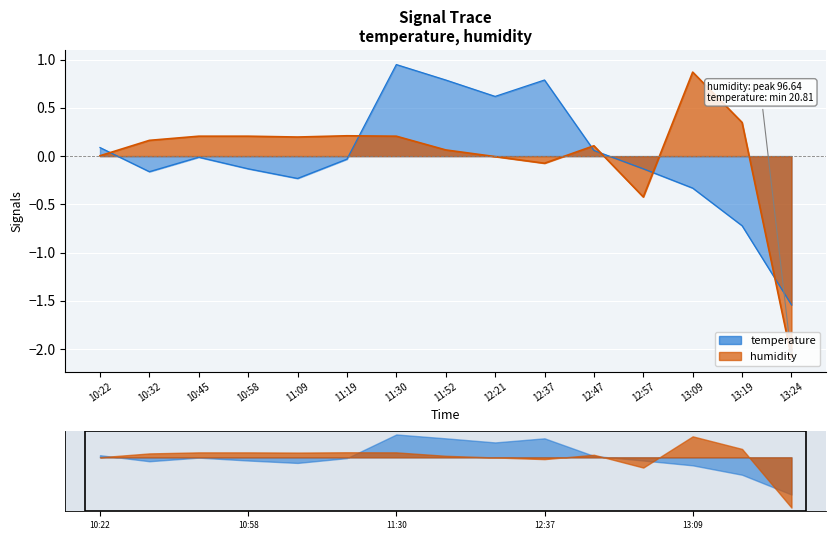

Where is the first local minimum for humidity?

11:09